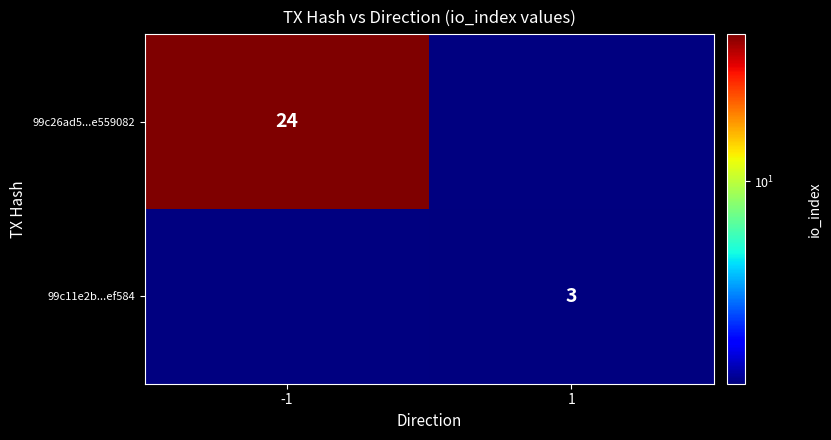

The 99c11e2b...ef584 series shows 2 at 1. True or false?

False